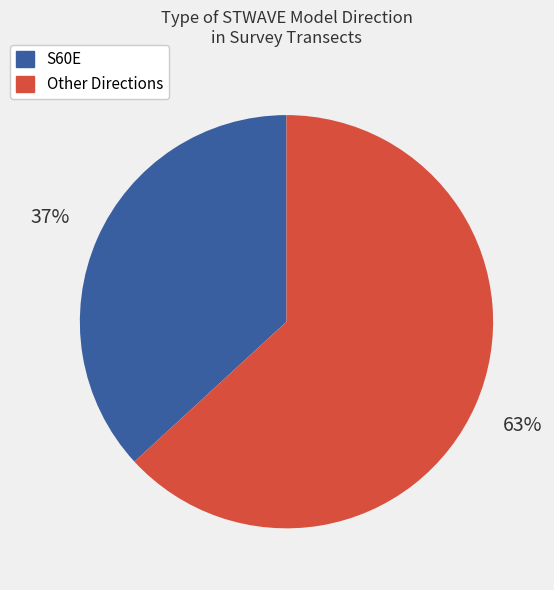

To the nearest percent, what is the difference between the largest and smallest slice percentages?

26%